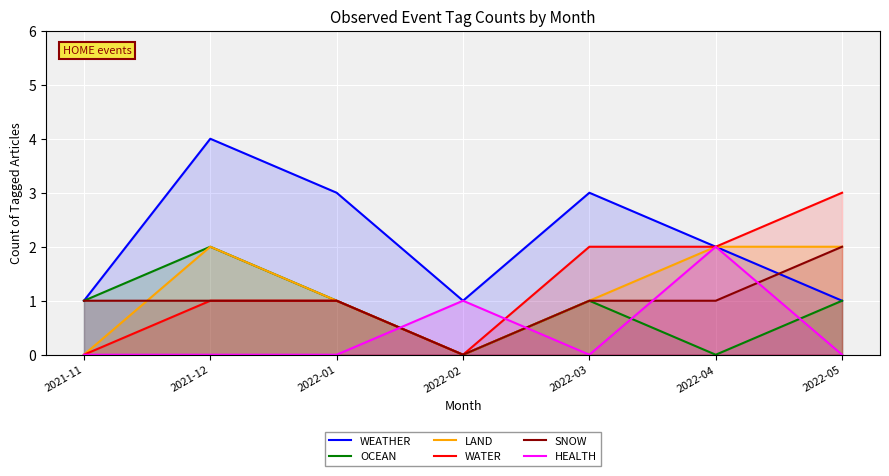

In LAND, how many points are higher than both neighbors (excluding endpoints)?

1